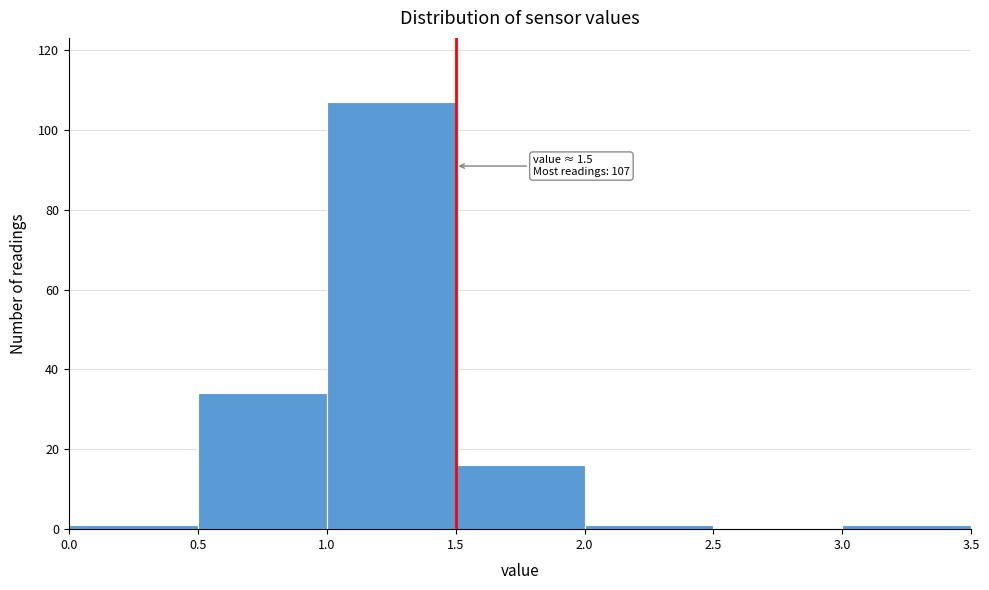

Which range on the x-axis has the tallest bar?

1.0 to 1.5